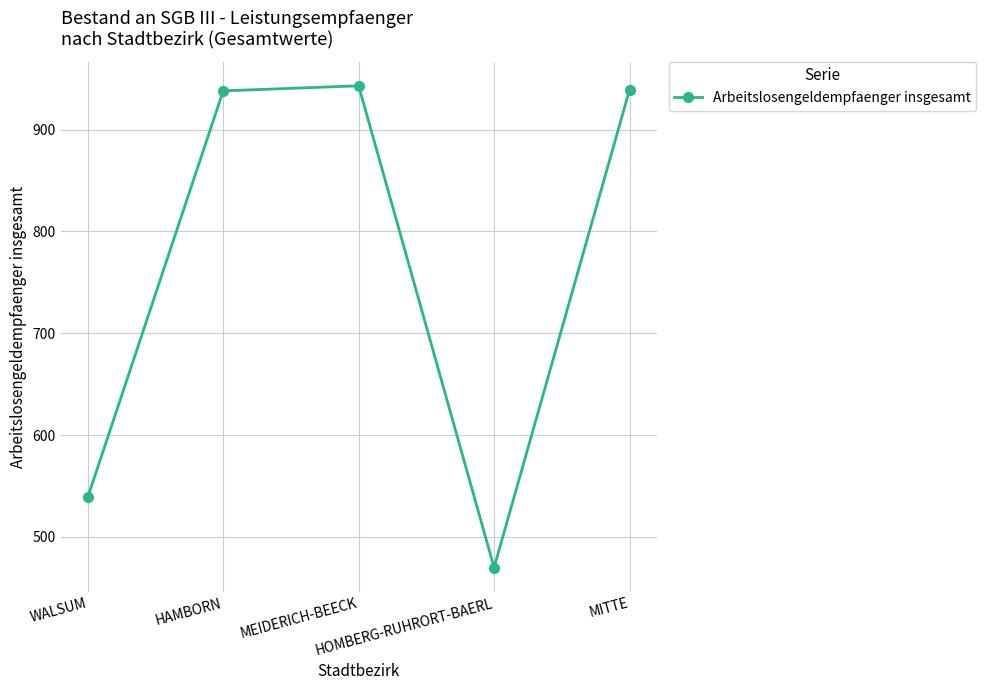

Does the chart have visible grid lines?

Yes